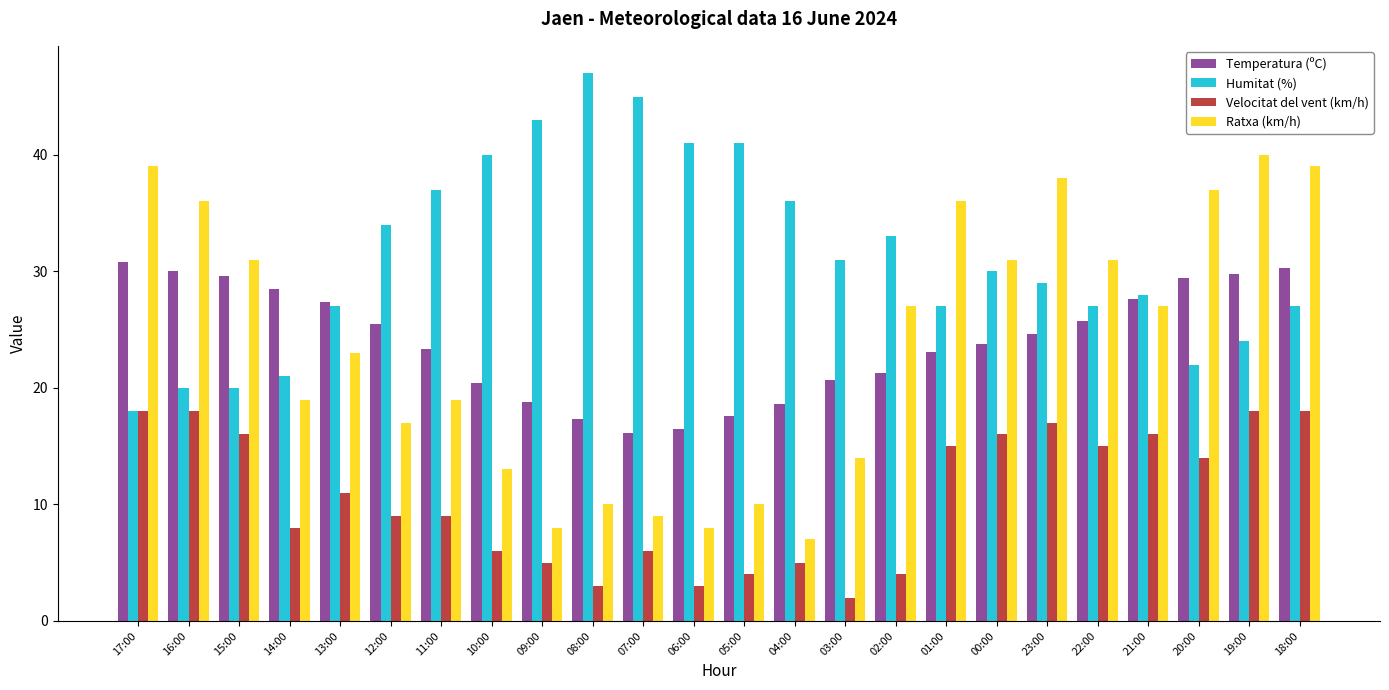

What is the total value across all series at 10:00?

79.4